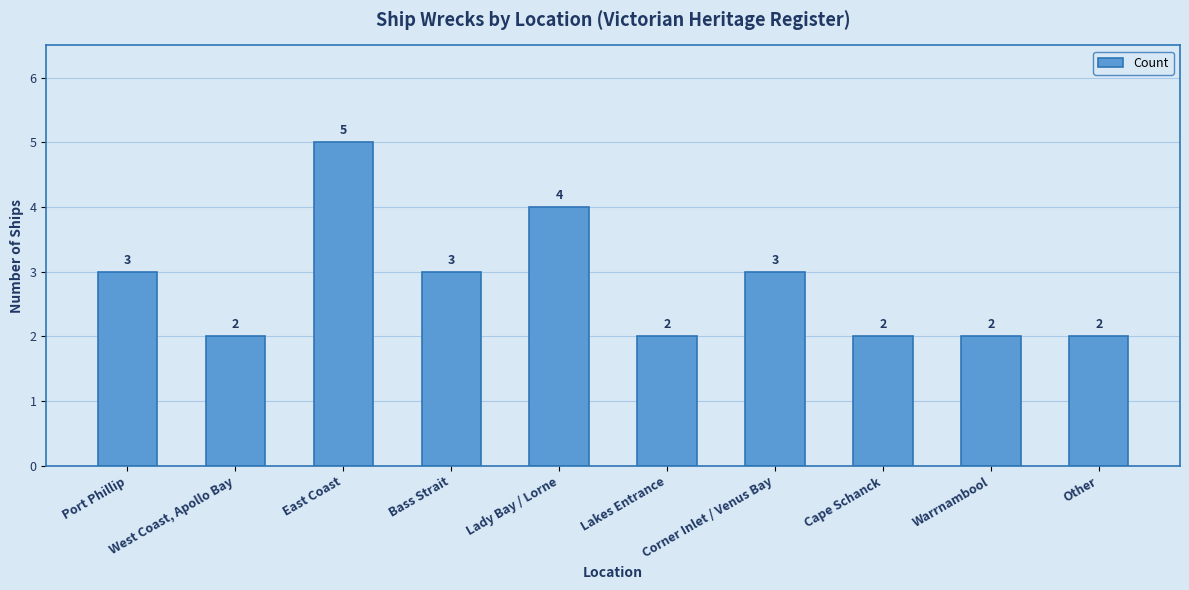

The value at Lakes Entrance is 3. True or false?

False